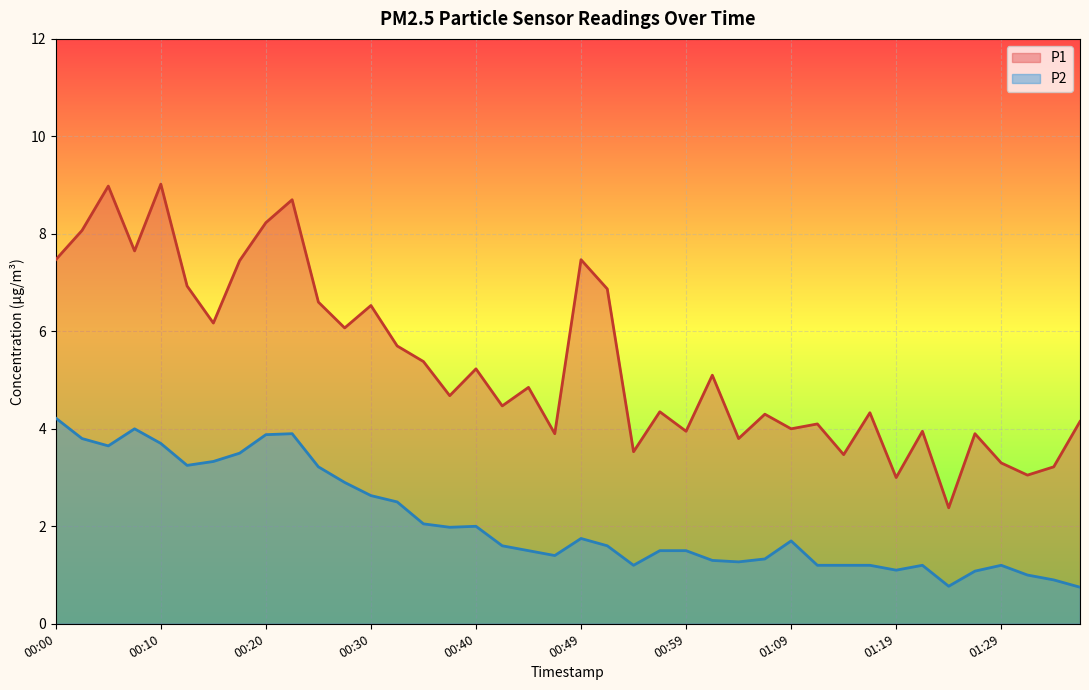

Which series changed the most between 00:05 and 00:52?

P1